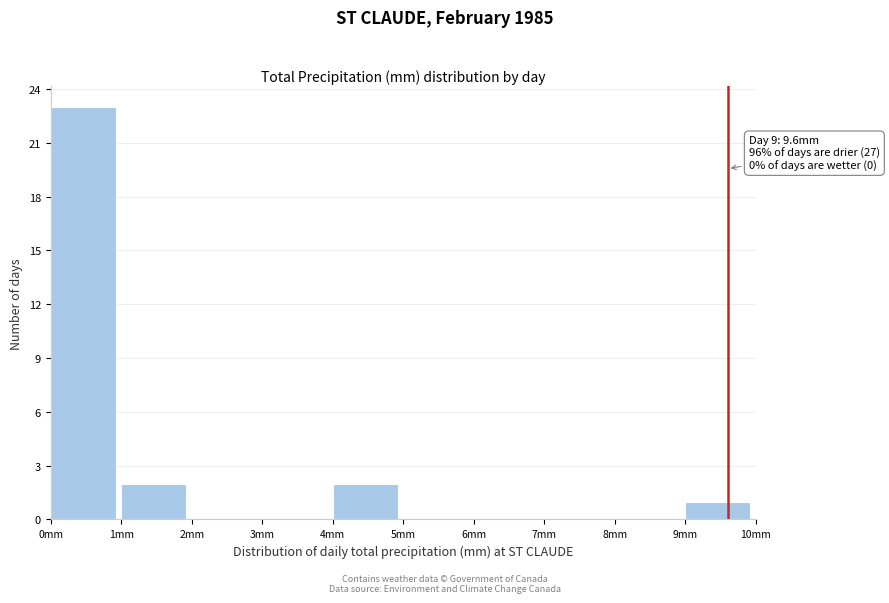

Which range on the x-axis has the tallest bar?

0 to 1